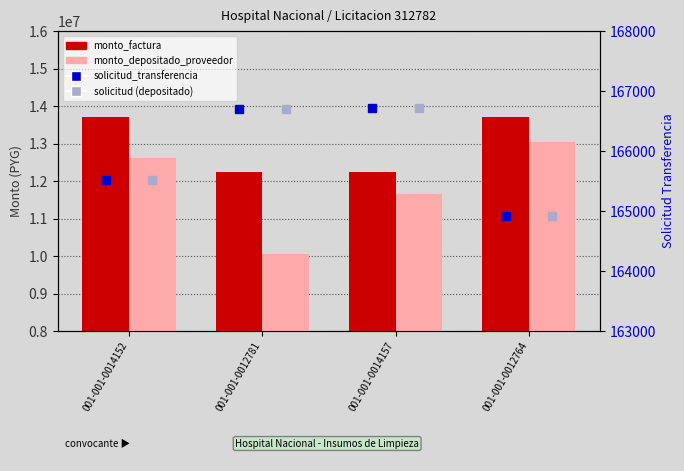

Which series changed the most between 001-001-0012781 and 001-001-0014157?

monto_depositado_proveedor